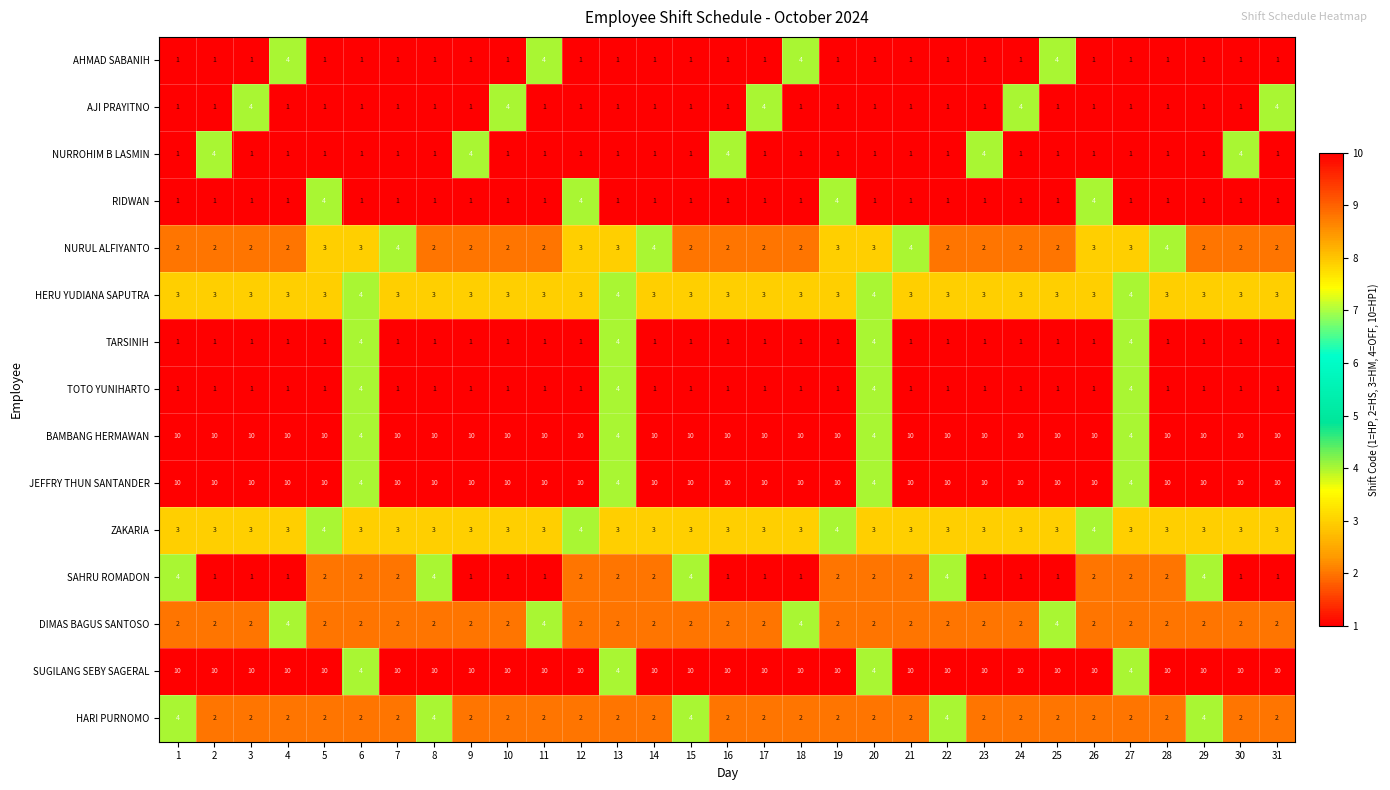

Count the TOTO YUNIHARTO values in the range 1 to 2.

27